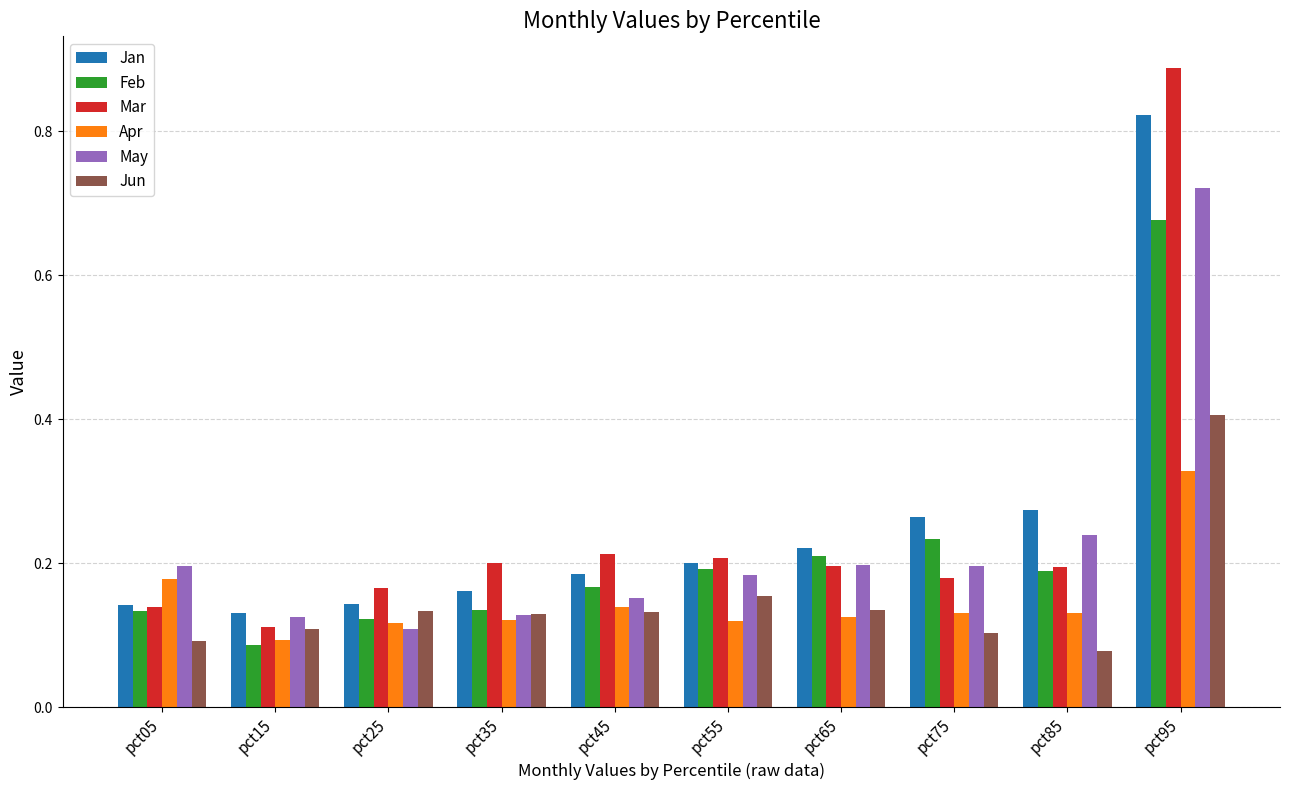

The Jun series shows 0.2 at pct55. True or false?

True